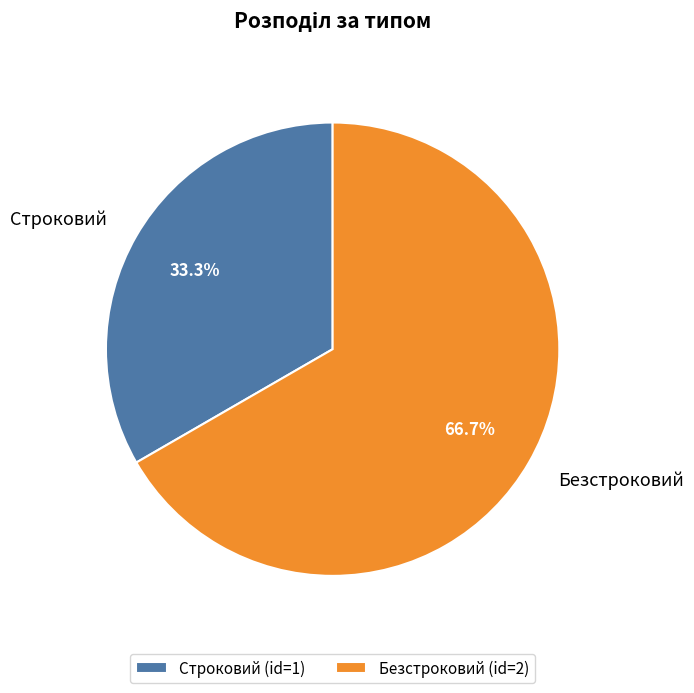

Rank the categories by value from lowest to highest.

Строковий, Безстроковий